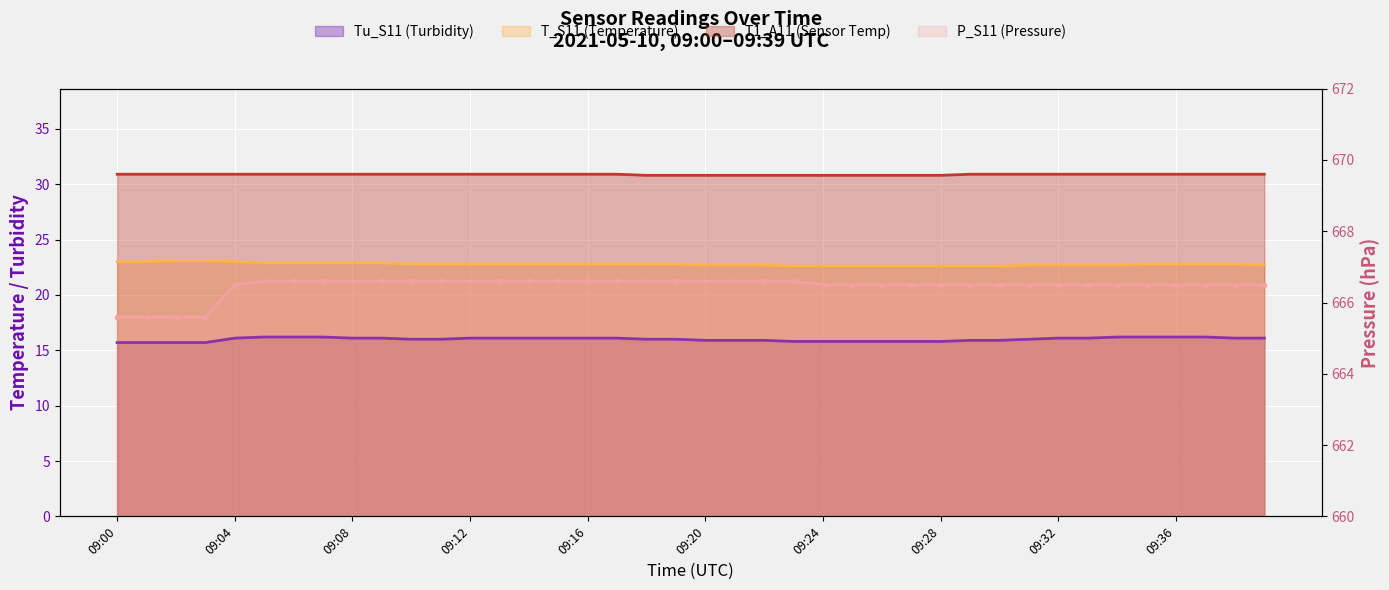

Rank the series by their maximum value, from highest to lowest.

P_S11, T1_A11, T_S11, Tu_S11